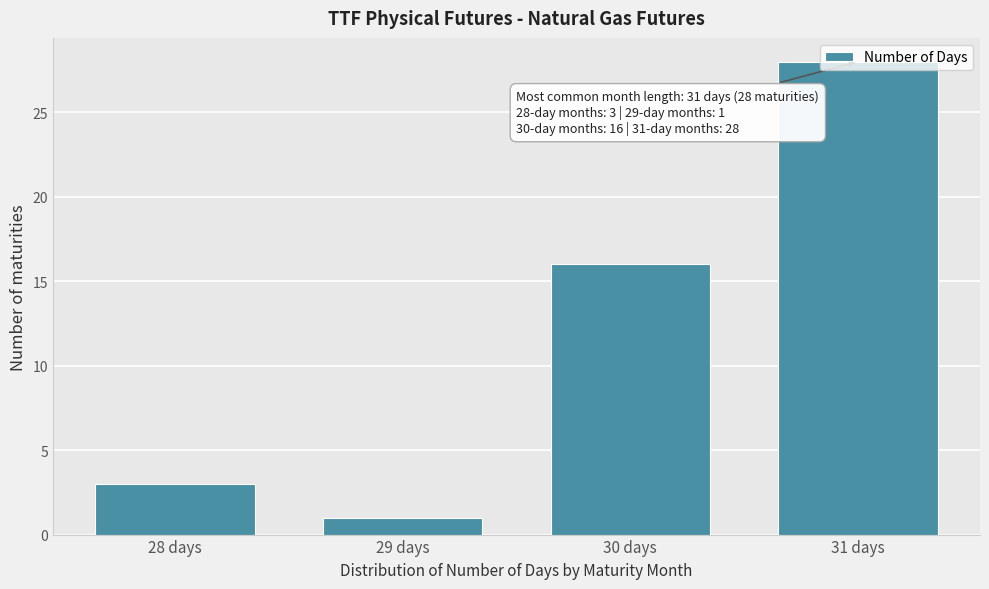

Rank the categories by value from lowest to highest.

29 days, 28 days, 30 days, 31 days